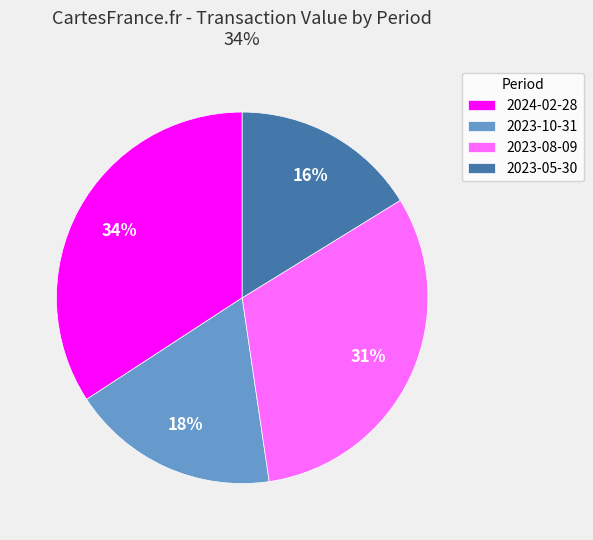

To the nearest percent, what is the combined percentage of 2024-02-28 and 2023-08-09?

66%